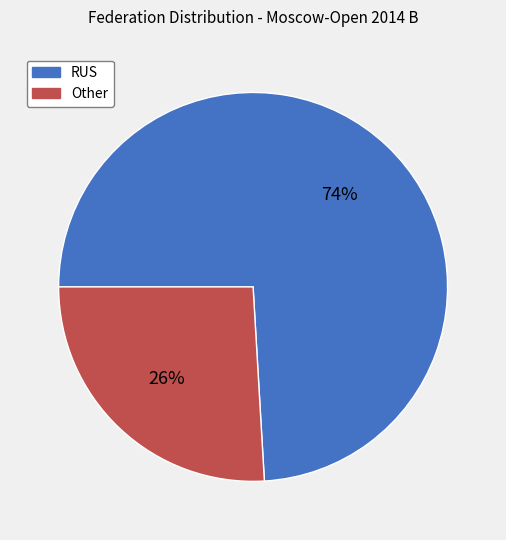

The RUS slice represents 74% of the pie. True or false?

True